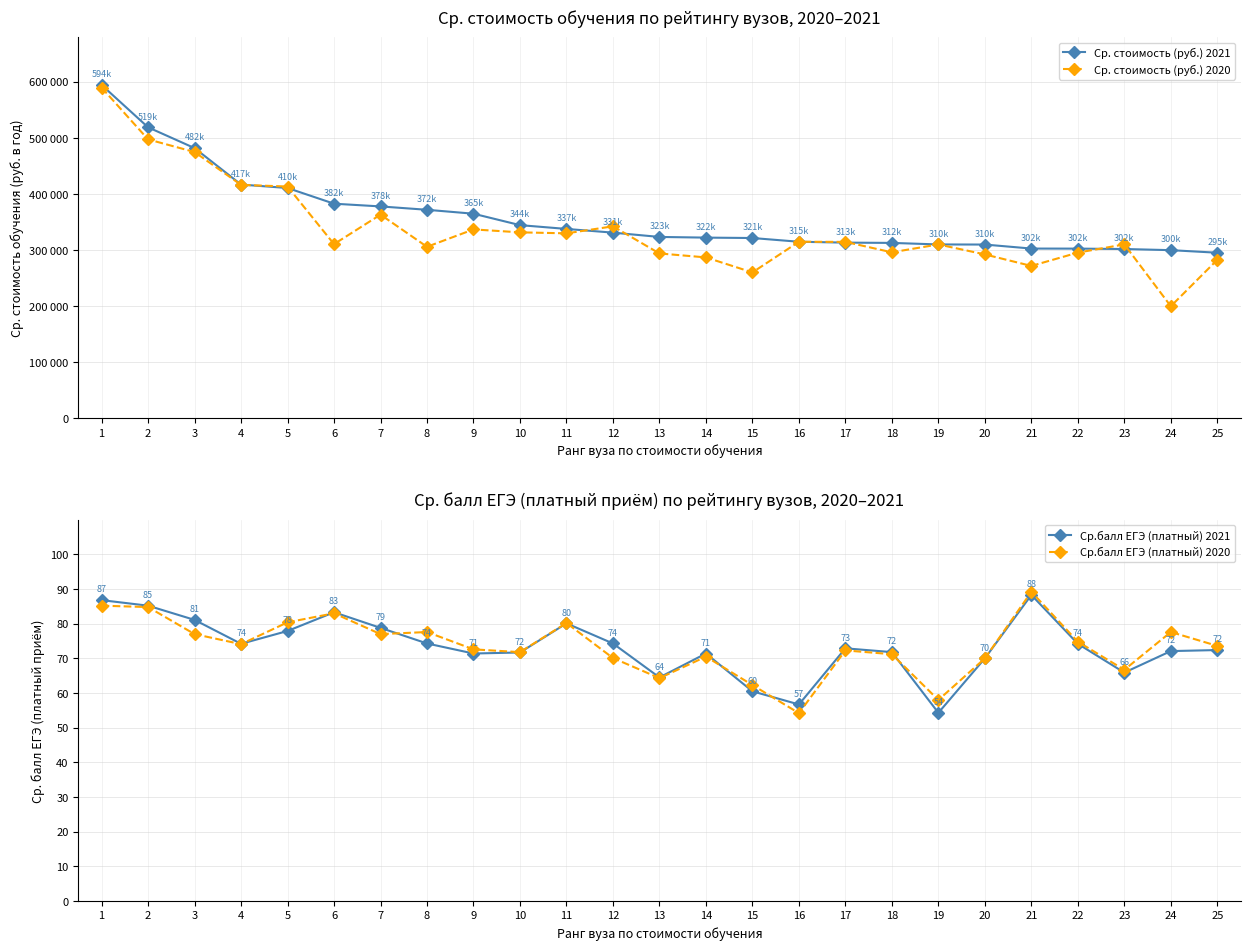

Which series has the widest spread of values?

Ср. стоимость (руб.) 2020